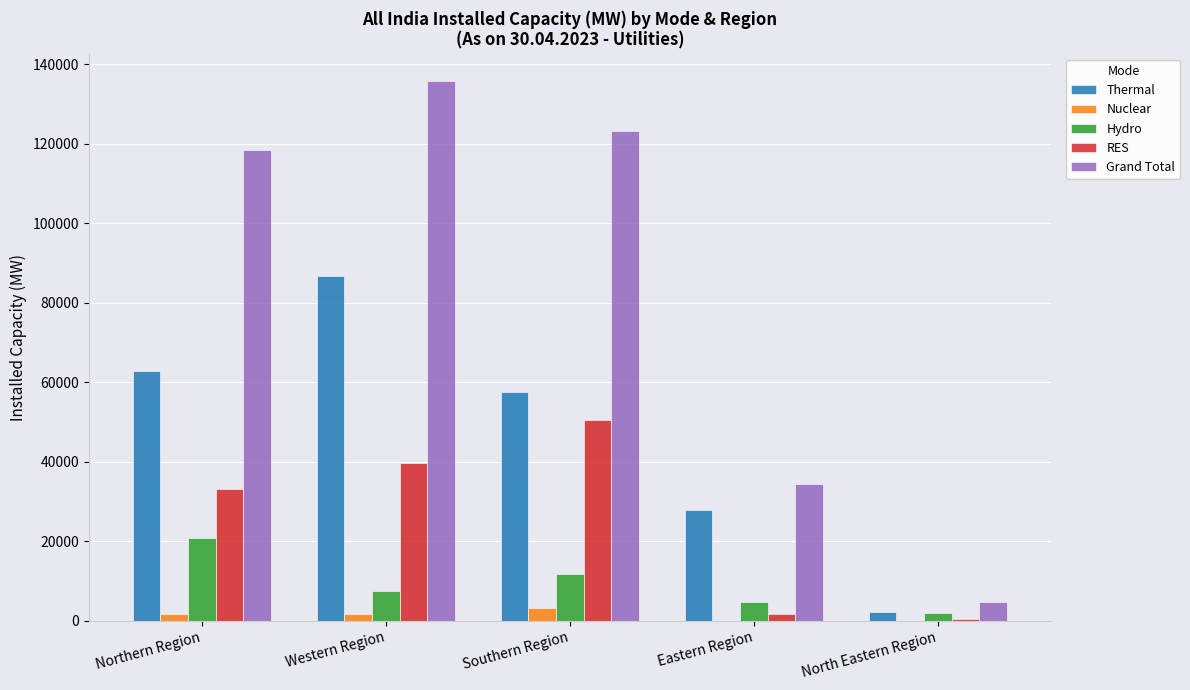

Where is Thermal nearest to the value 44490?

Southern Region